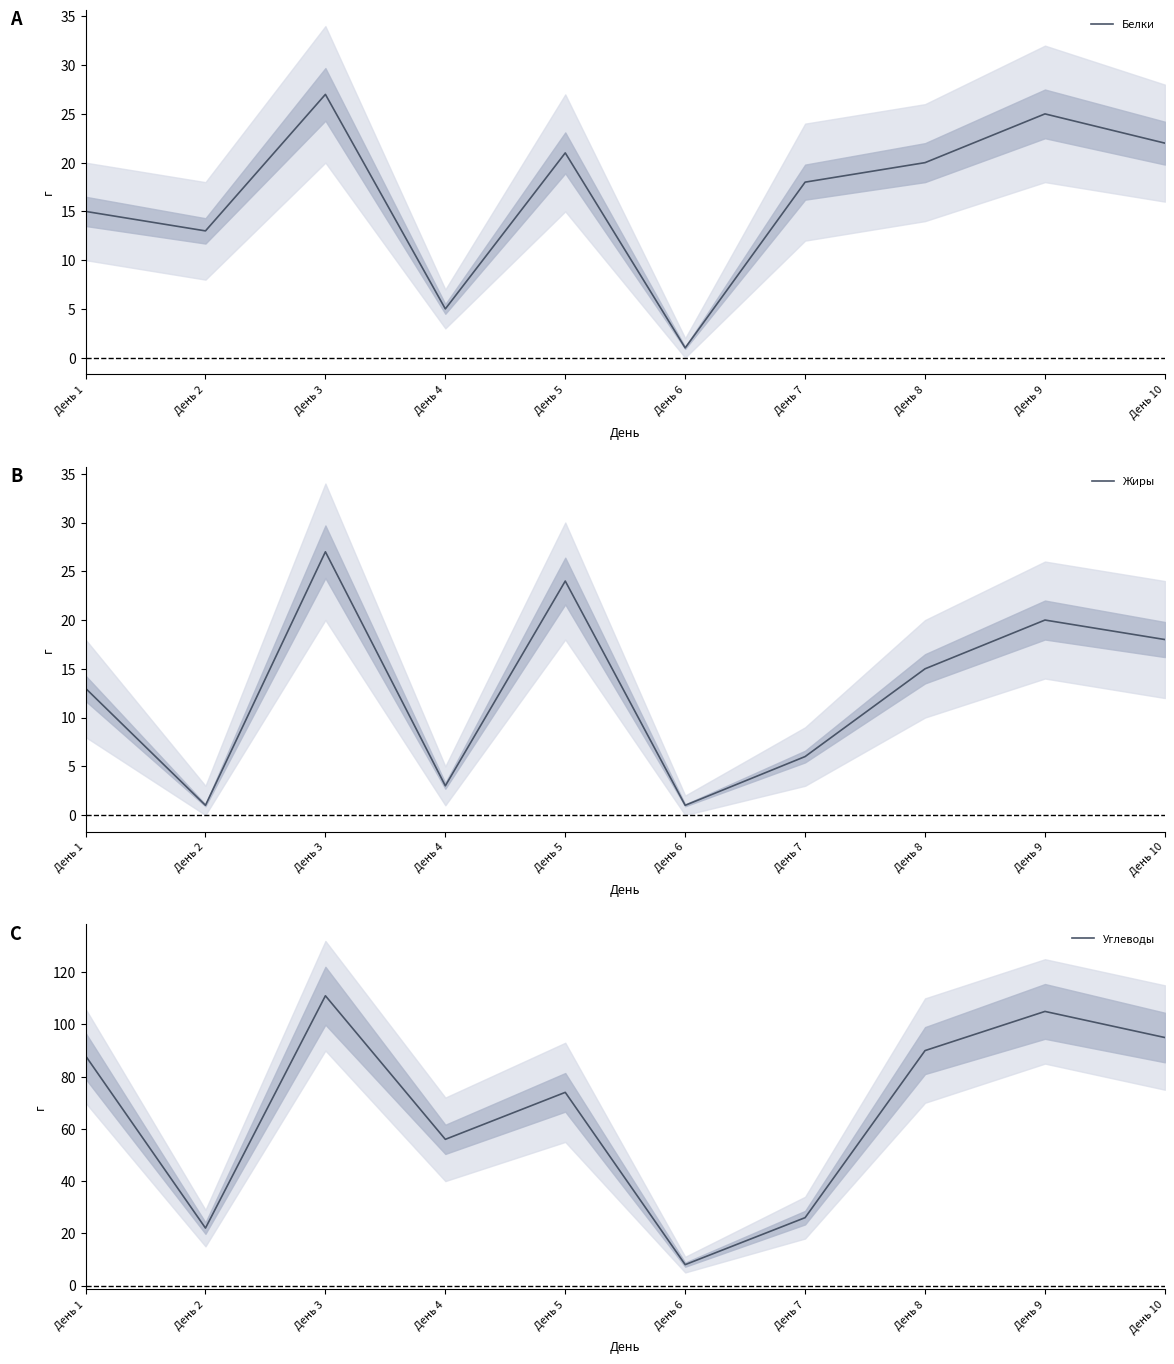

Reading left to right, extract all data points from this chart.

Белки: 15	13	27	5	21	1	18	20	25	22
Жиры: 13	1	27	3	24	1	6	15	20	18
Углеводы: 88	22	111	56	74	8	26	90	105	95